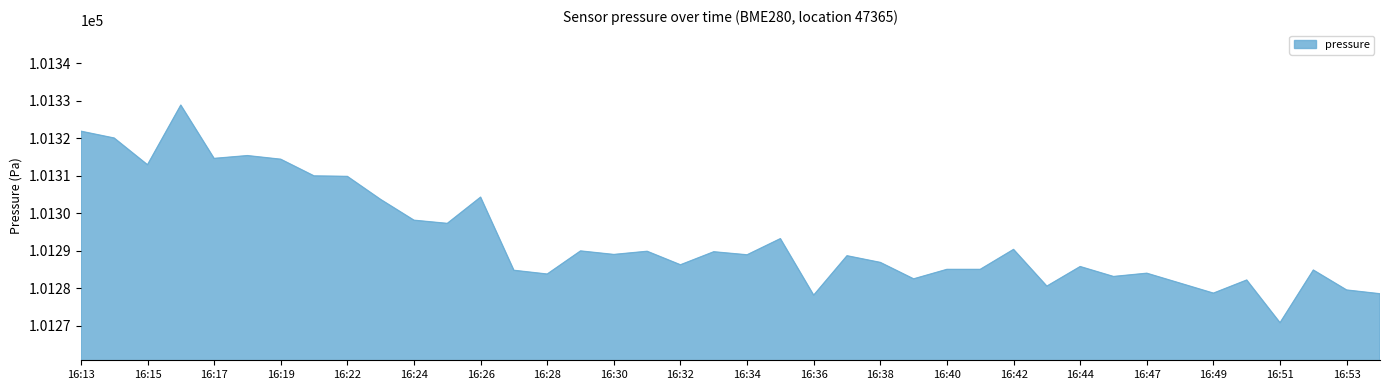

What is the minimum value shown in the chart?

101270.8